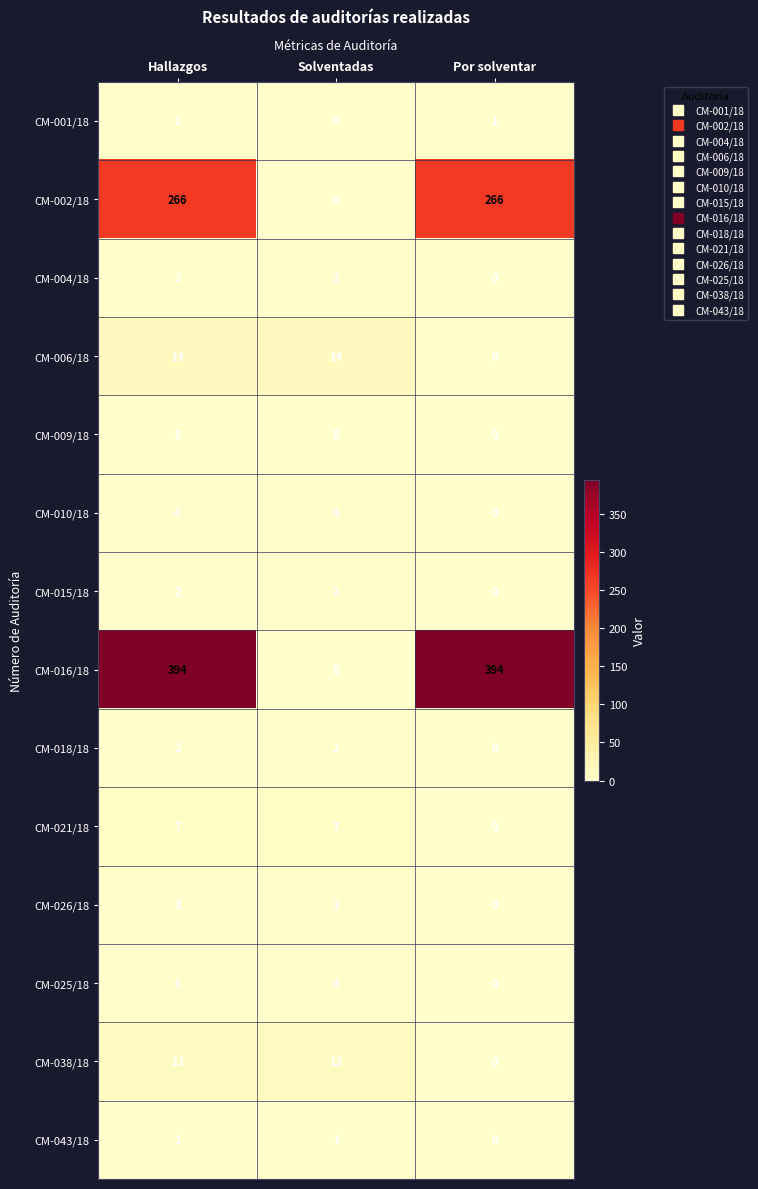

The CM-025/18 series shows 4 at Hallazgos. True or false?

True